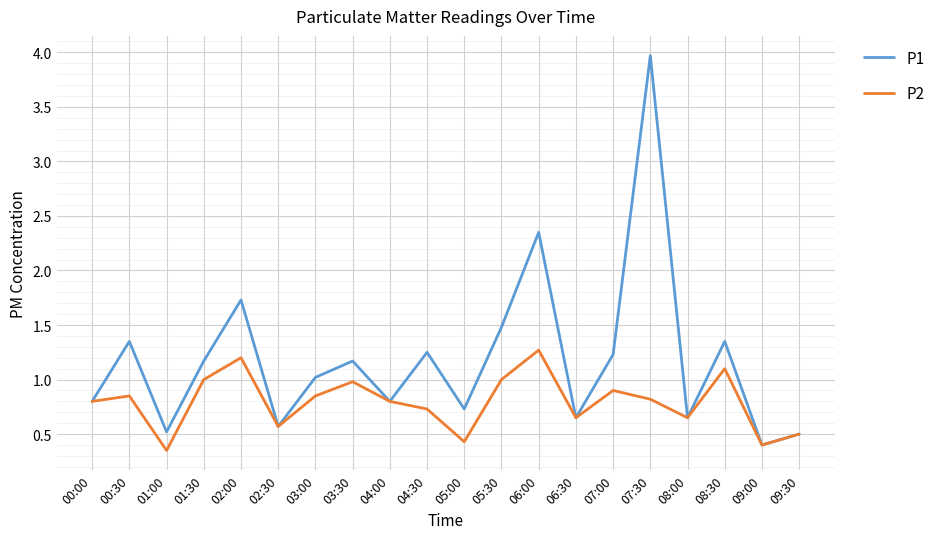

Does the chart have visible grid lines?

Yes